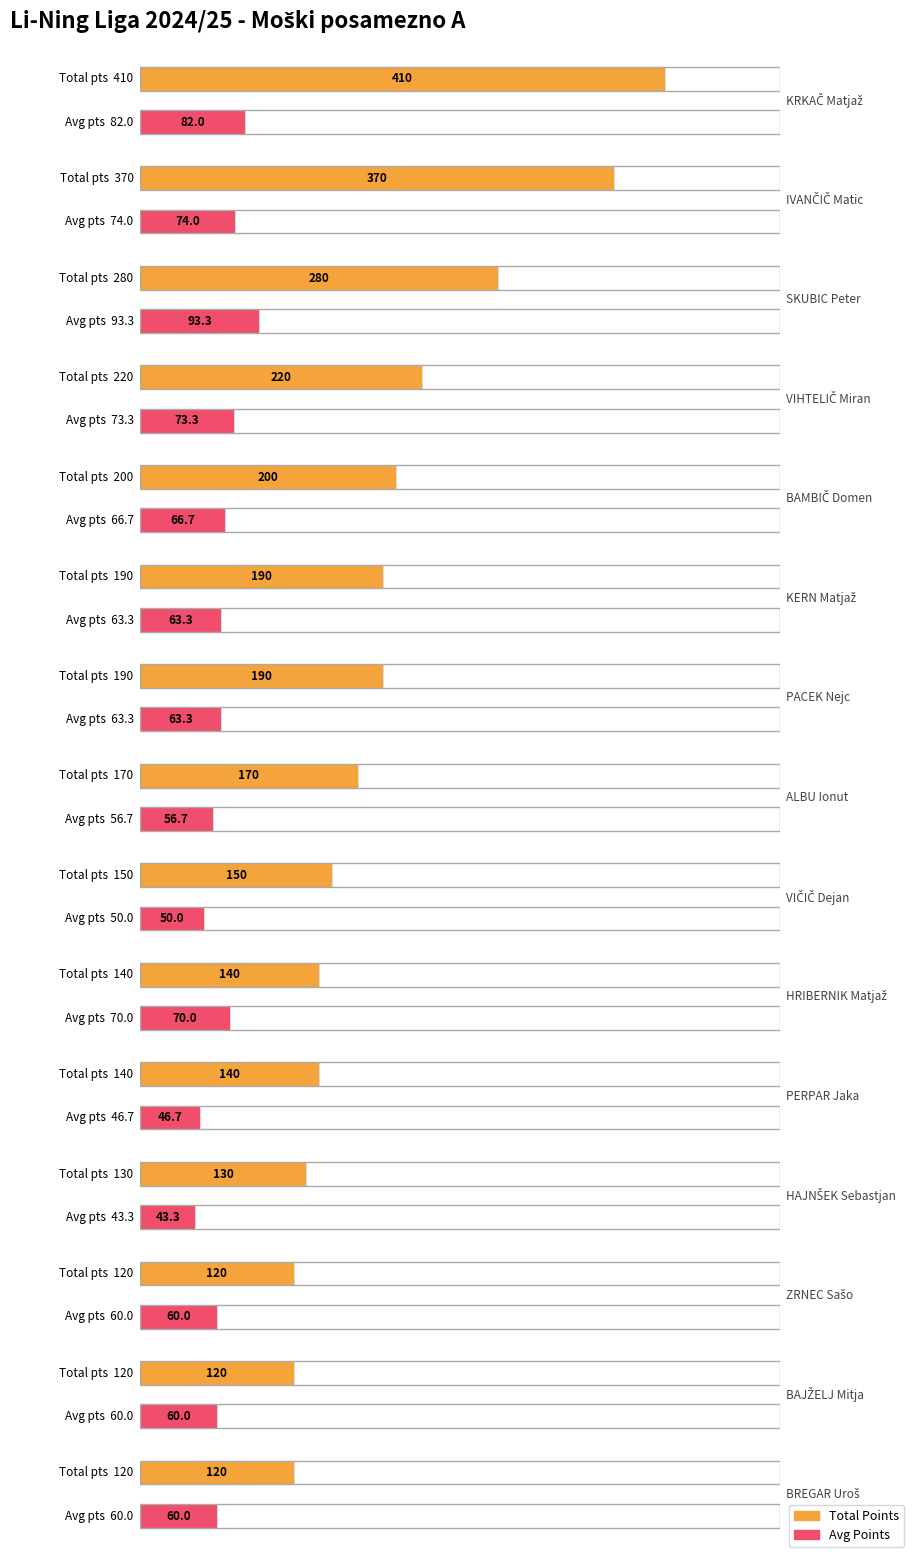

What are all the series names shown in the legend?

Total Points, Avg Points